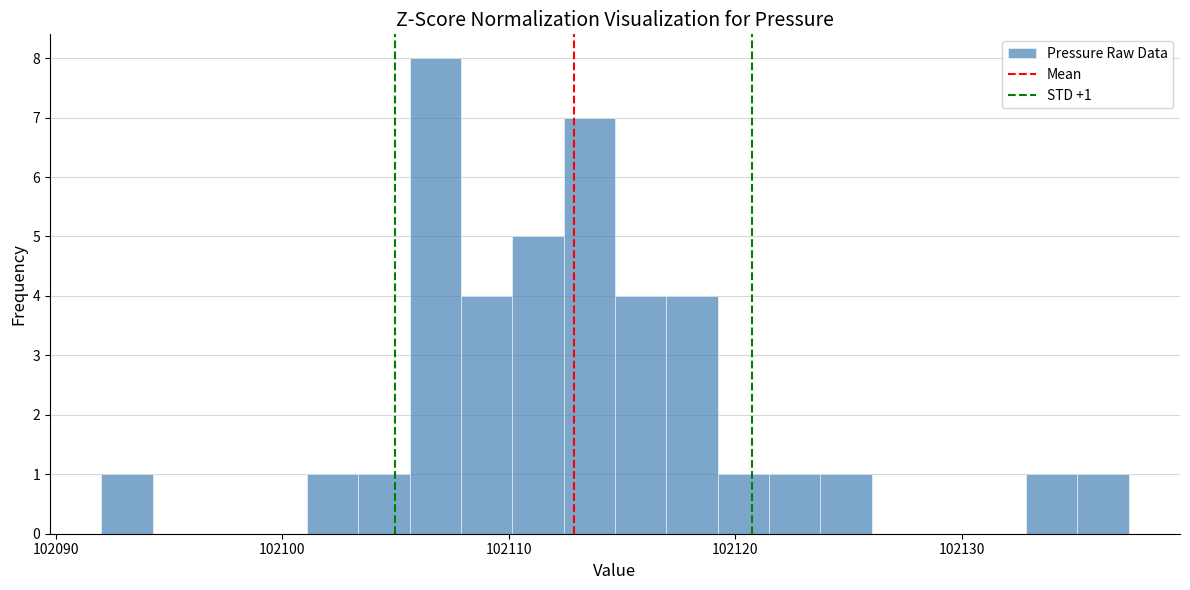

Read against the x-axis, roughly where is the centre of the tallest bar?

102107